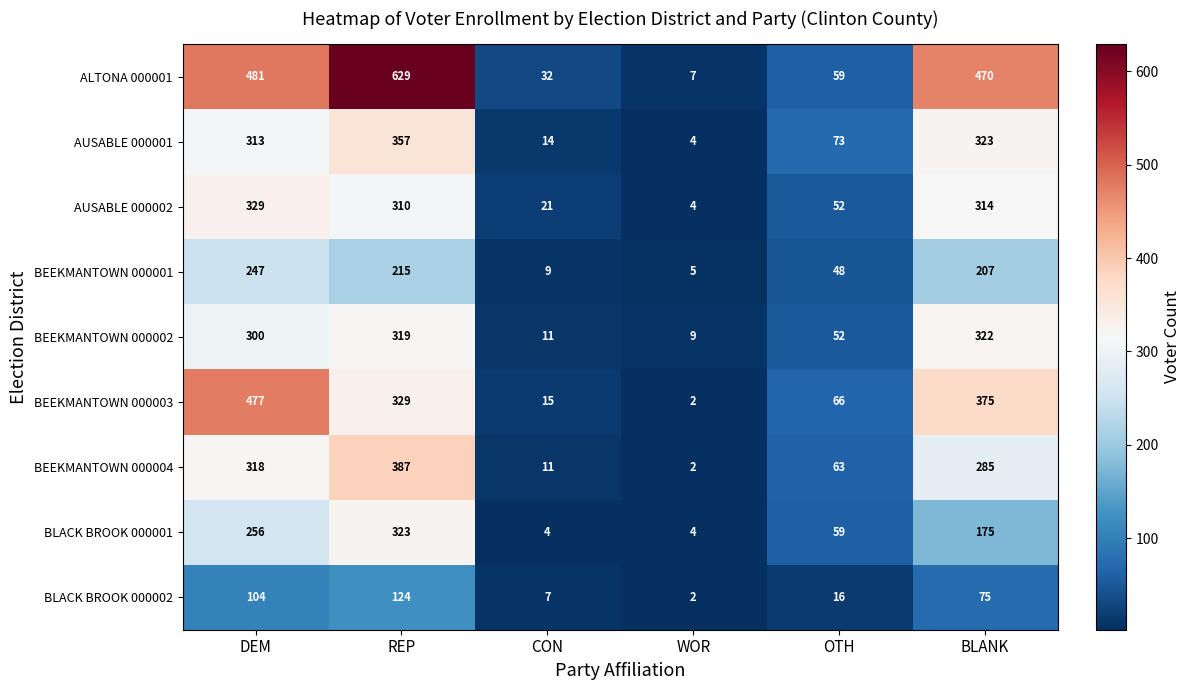

What is the smallest value displayed?

2